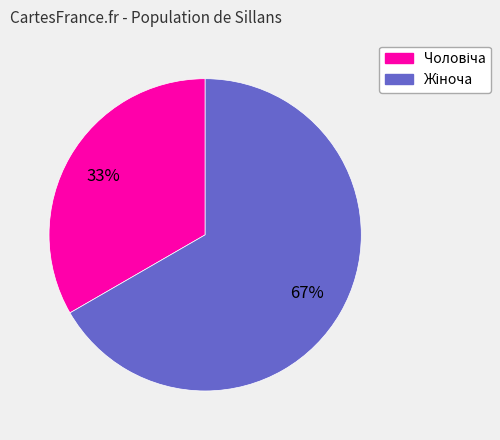

To the nearest percent, what is the average slice percentage?

50%